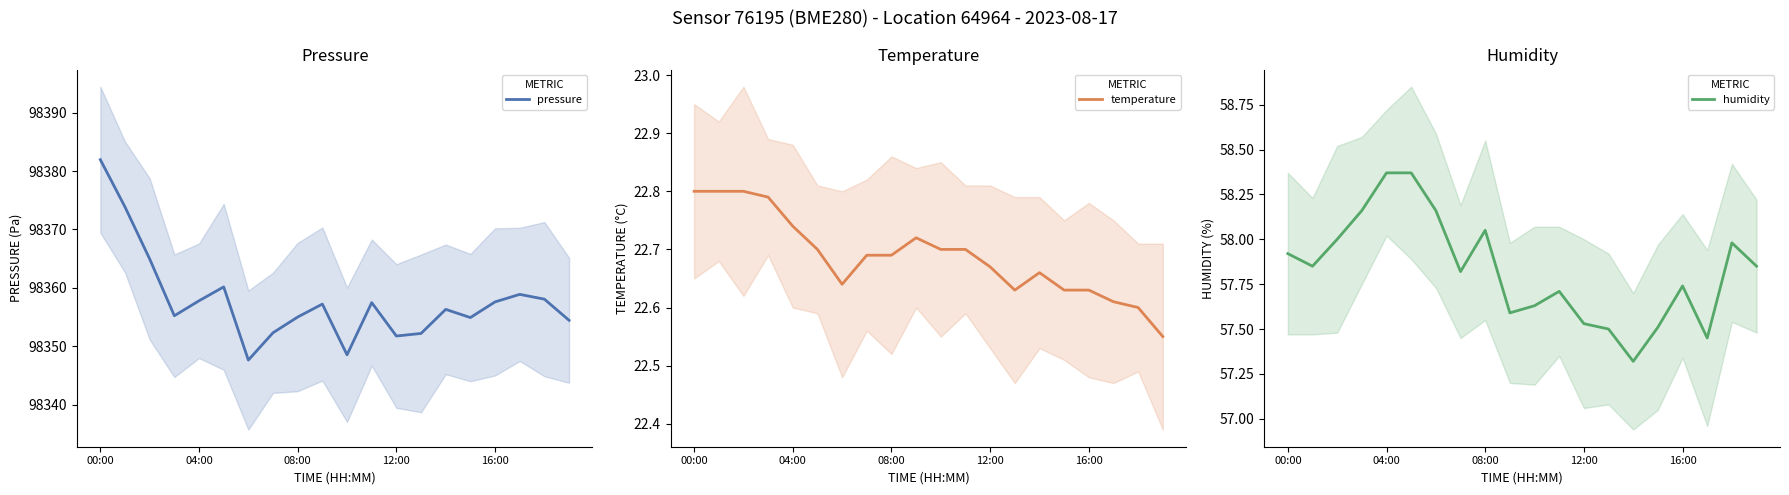

Is it true that pressure equals 160474.0 at 12:00?

False